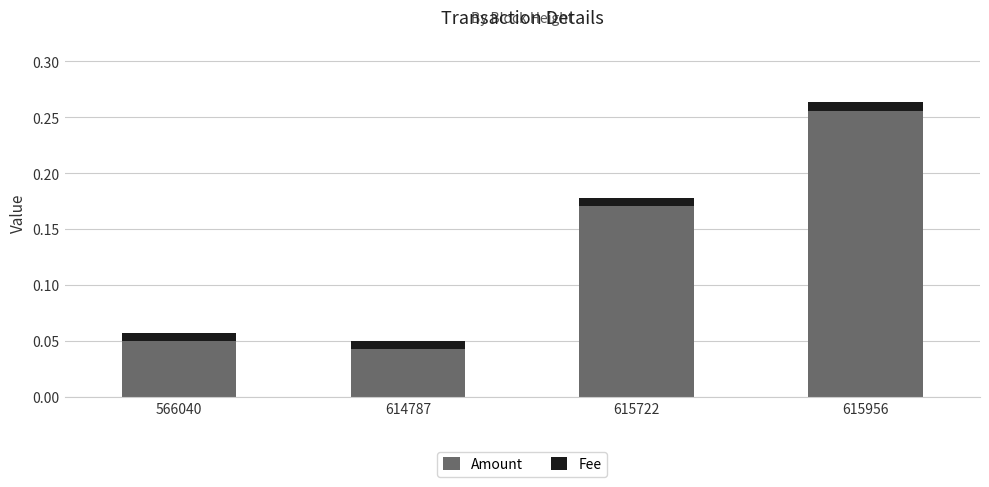

At which label does Amount reach its minimum?

614787